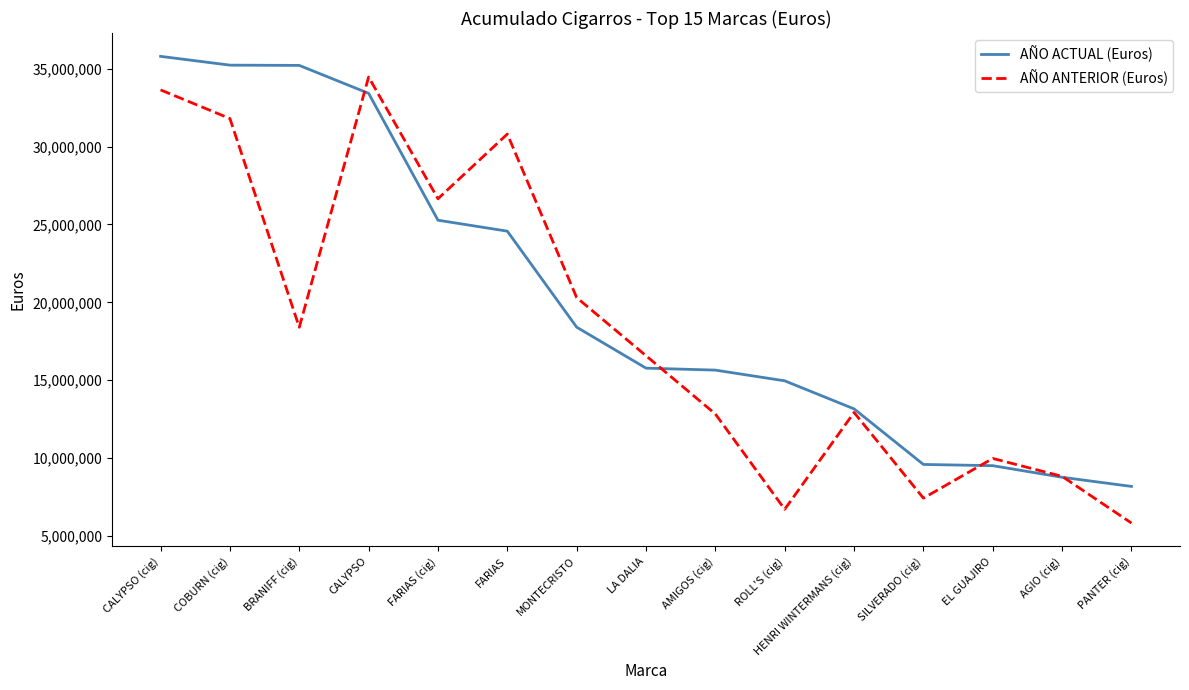

The AÑO ANTERIOR (Euros) series shows 18025018.4 at FARIAS (cig). True or false?

False